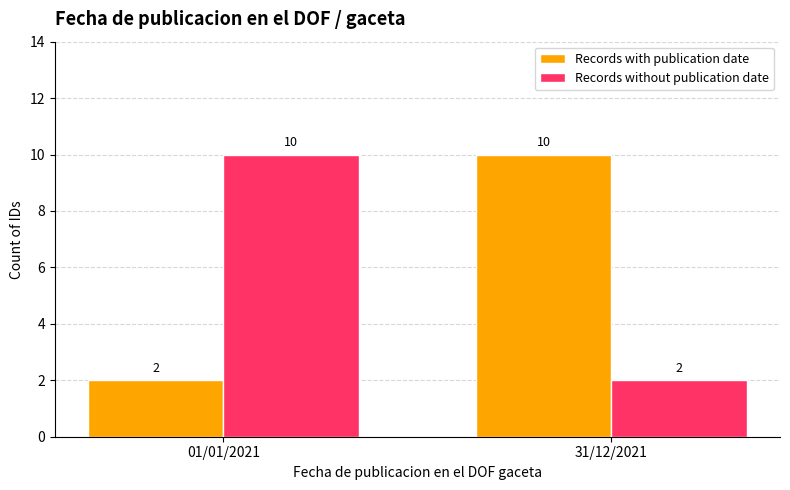

What is the approximate value of Records with publication date at 01/01/2021?

2